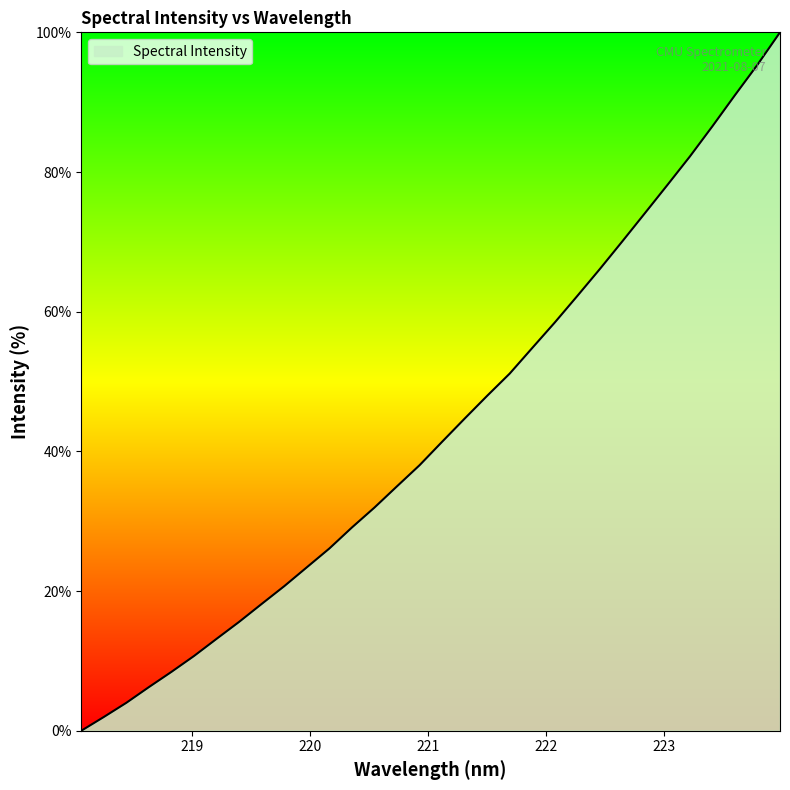

What is the greatest value displayed?

100.0